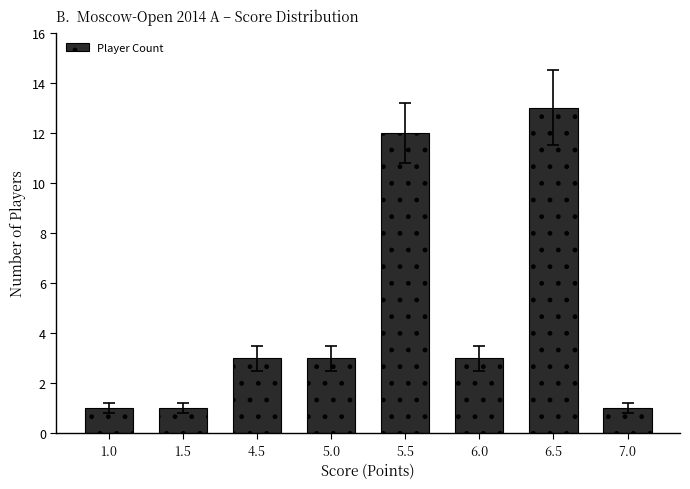

What is the label of the 3rd bar from the left?

4.5